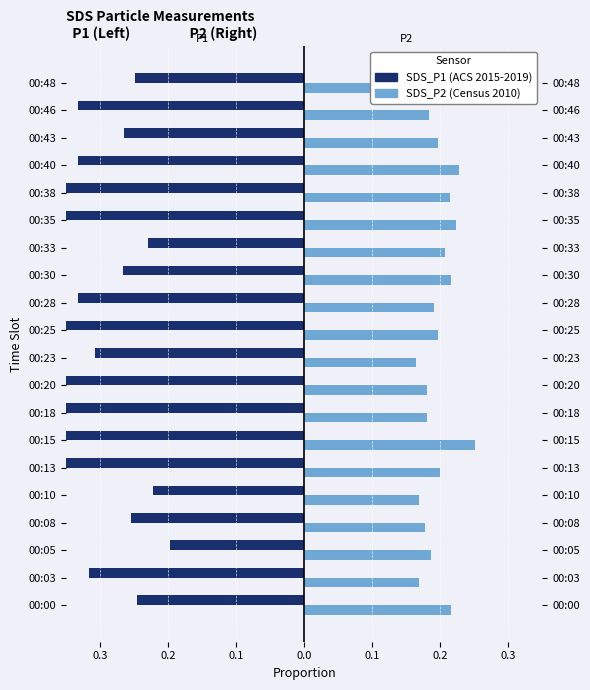

What is the spread (max minus min) of values at 00:33?

0.4